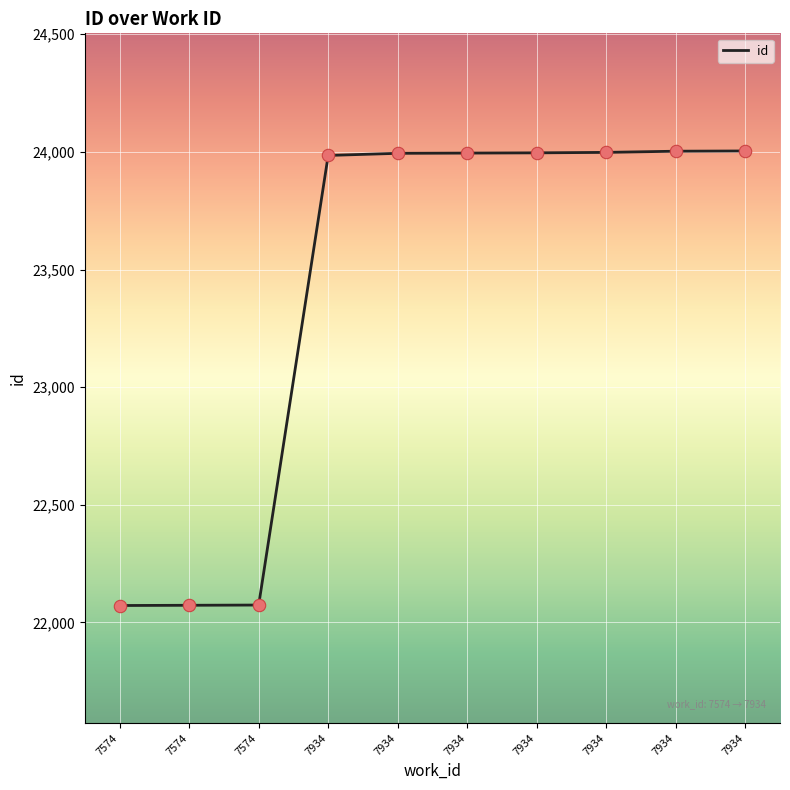

What is the ratio of the value at 7934 to the value at 7574?

1.1